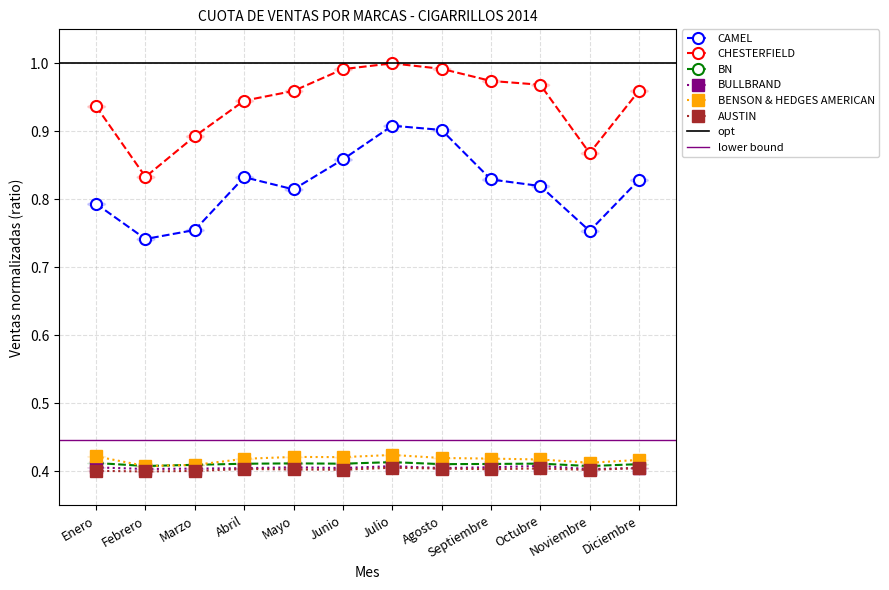

Which category has the highest value across all series?

Julio